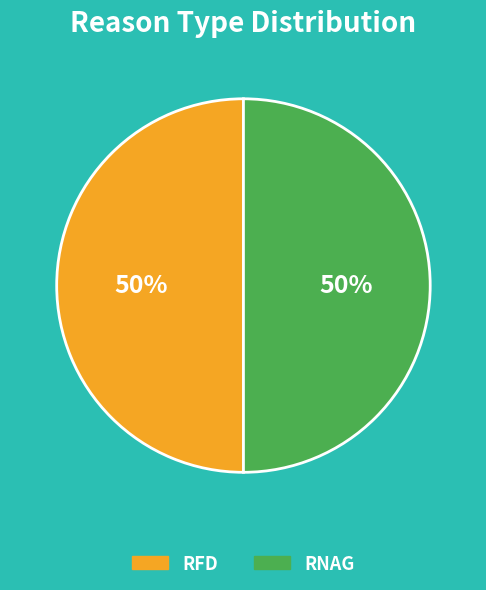

To the nearest percent, what portion does RNAG represent?

50%